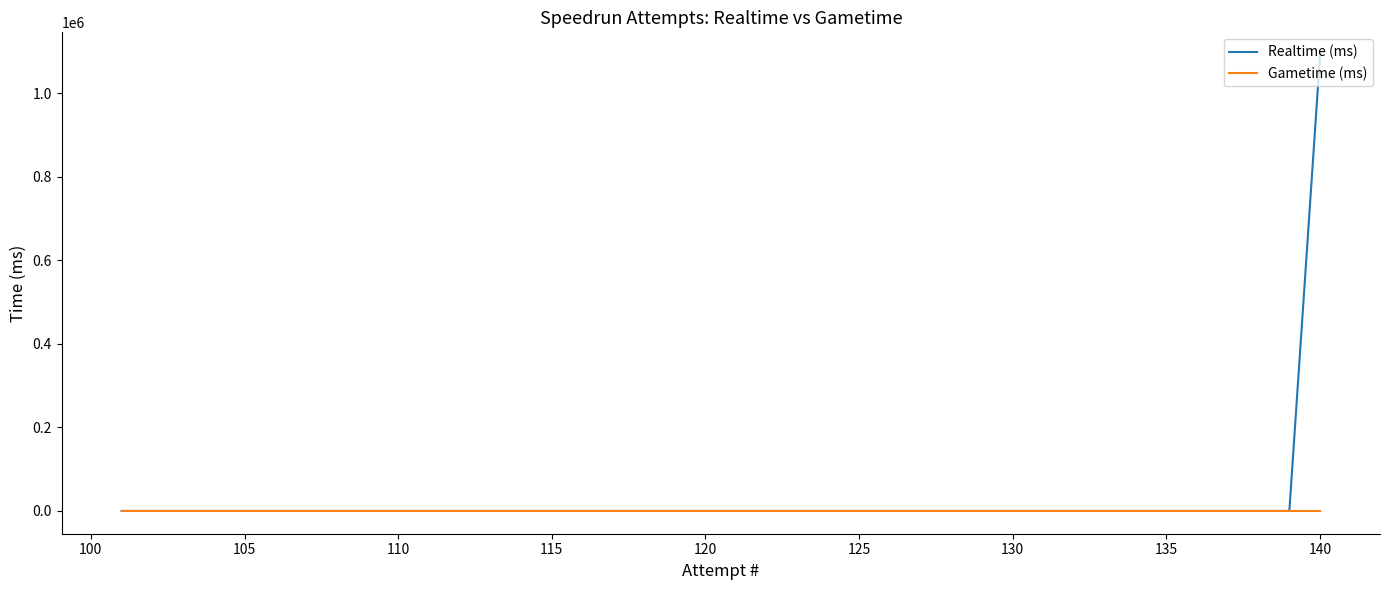

Is it true that Gametime (ms) equals 0 at 135?

True